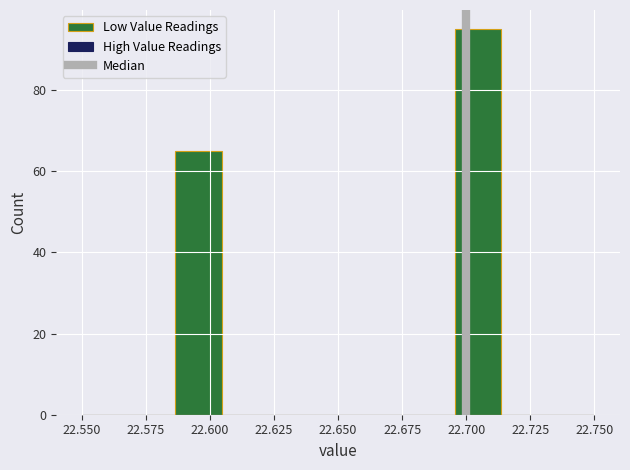

Read against the x-axis, roughly where is the centre of the tallest bar?

22.705